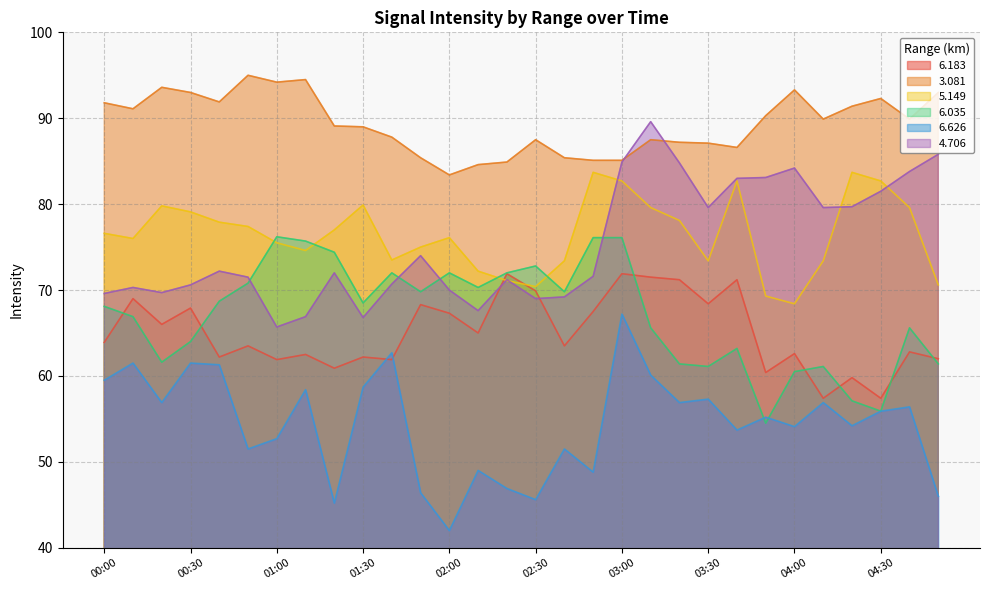

Count the number of data series in this chart.

6